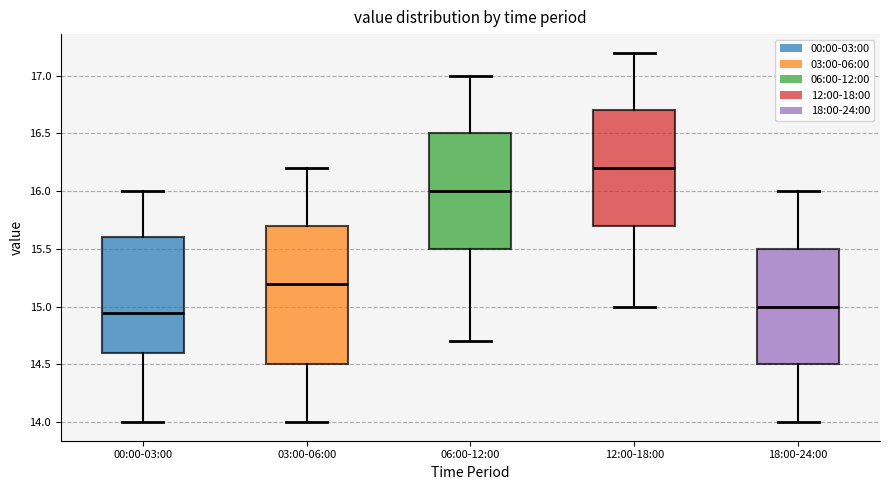

Reading left to right, transcribe this box plot: for each box, give where its median line is, the range the box spans, and where its two whiskers end, as read against the y-axis. The values are not printed on the chart, so give them approximately, as read against the axis.

00:00-03:00: median 14.95, box 14.60 to 15.60, whiskers 14.00 to 16.00
03:00-06:00: median 15.20, box 14.50 to 15.70, whiskers 14.00 to 16.20
06:00-12:00: median 16.00, box 15.50 to 16.50, whiskers 14.70 to 17.00
12:00-18:00: median 16.20, box 15.70 to 16.70, whiskers 15.00 to 17.20
18:00-24:00: median 15.00, box 14.50 to 15.50, whiskers 14.00 to 16.00